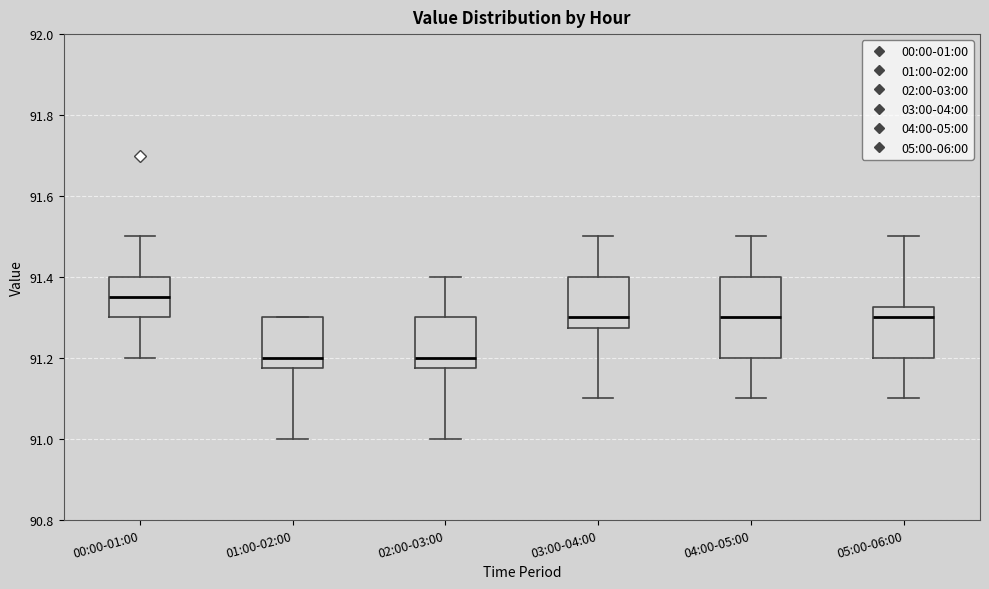

Reading left to right, transcribe this box plot: for each box, give where its median line is, the range the box spans, and where its two whiskers end, as read against the y-axis. The values are not printed on the chart, so give them approximately, as read against the axis.

00:00-01:00: median 91.36, box 91.30 to 91.40, whiskers 91.20 to 91.50
01:00-02:00: median 91.20, box 91.18 to 91.30, whiskers 91.00 to 91.30
02:00-03:00: median 91.20, box 91.18 to 91.30, whiskers 91.00 to 91.40
03:00-04:00: median 91.30, box 91.28 to 91.40, whiskers 91.10 to 91.50
04:00-05:00: median 91.30, box 91.20 to 91.40, whiskers 91.10 to 91.50
05:00-06:00: median 91.30, box 91.20 to 91.32, whiskers 91.10 to 91.50